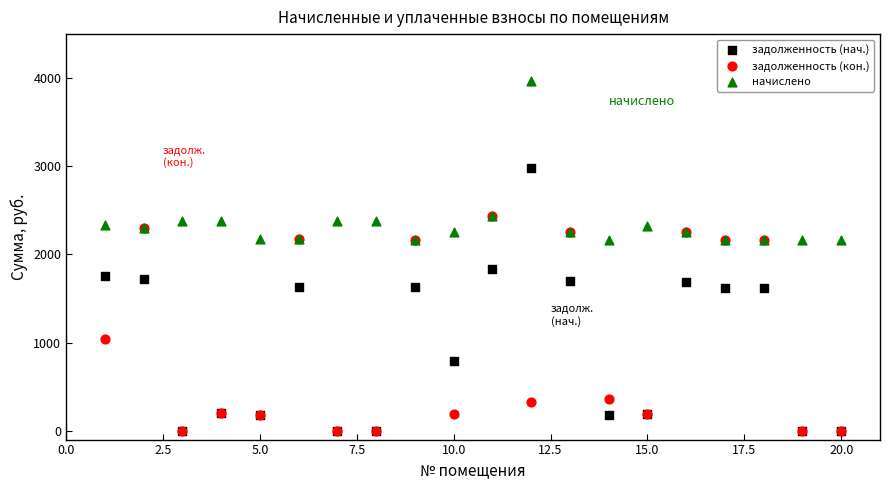

In the начислено series, what Y value is closest to 3064?

2439.8